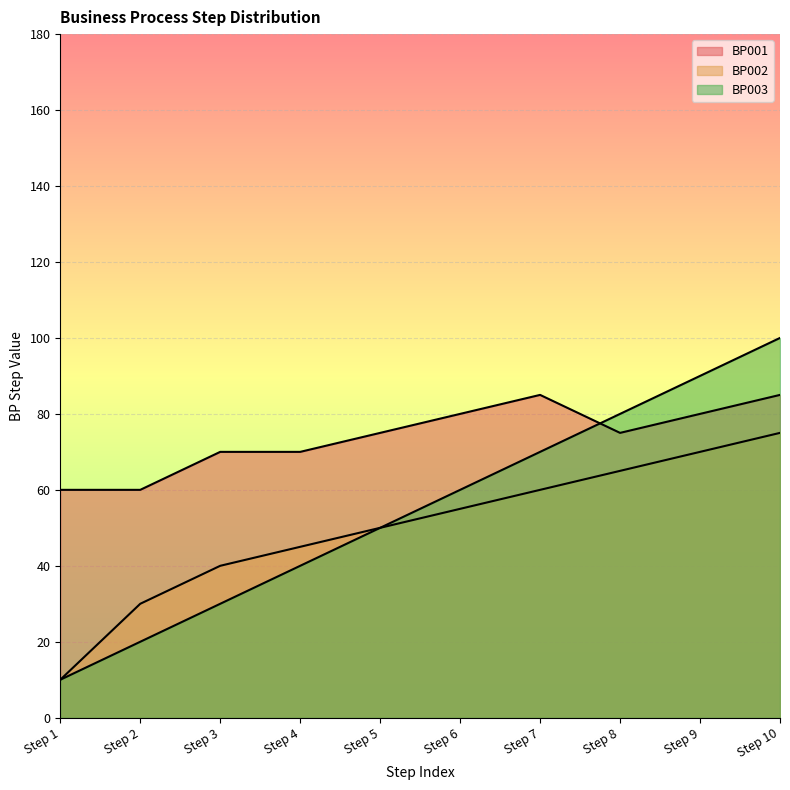

Where is the first local minimum for BP001?

Step 8